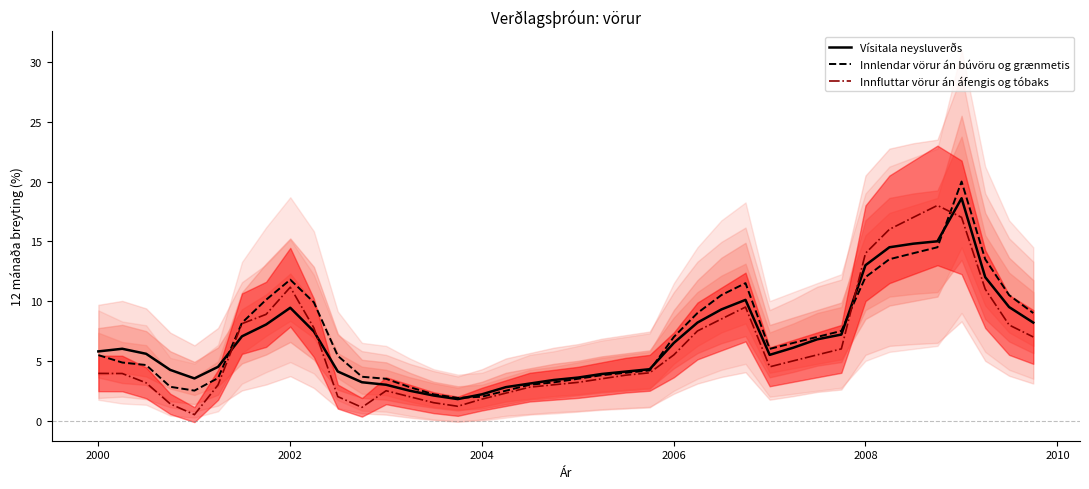

The Vísitala neysluverðs series shows 13.0 at 2008. True or false?

True